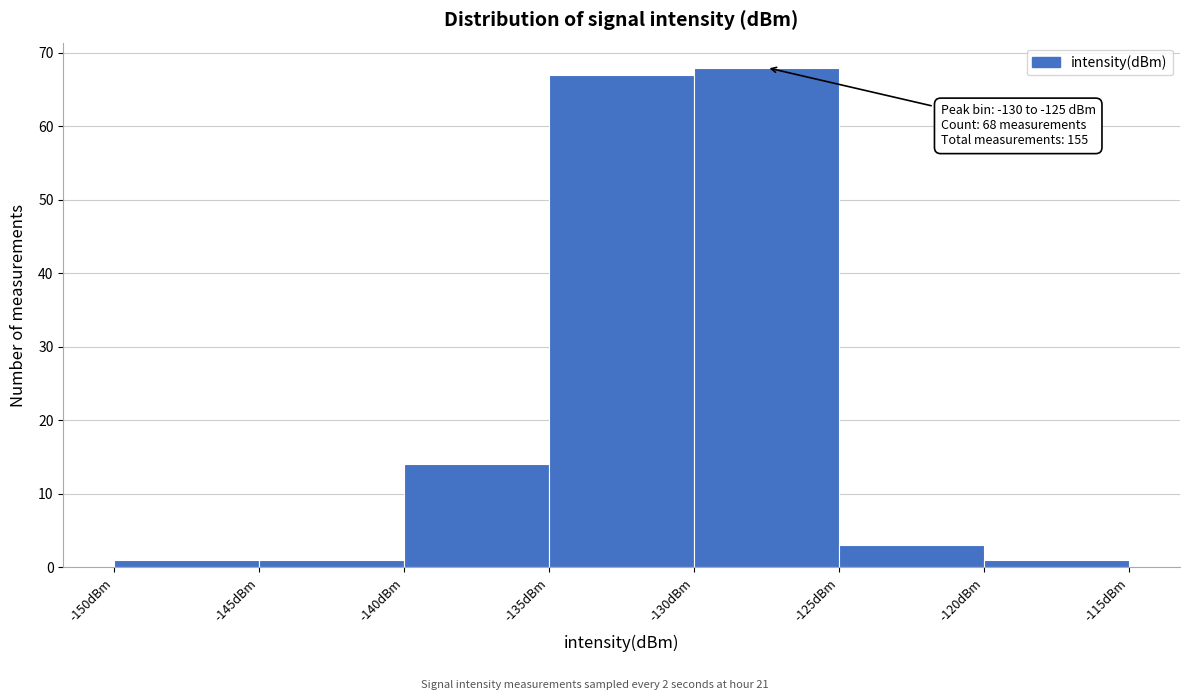

Which range on the x-axis has the tallest bar?

-130 to -125